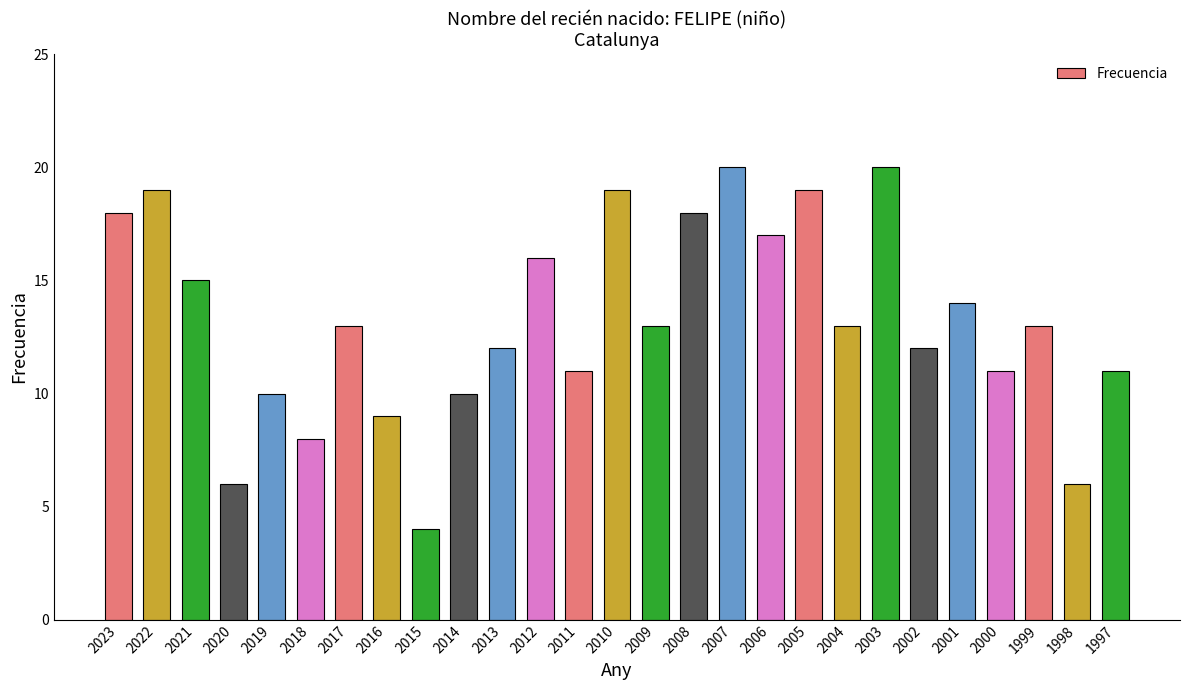

What is the difference between the values at 2004 and 2002?

1